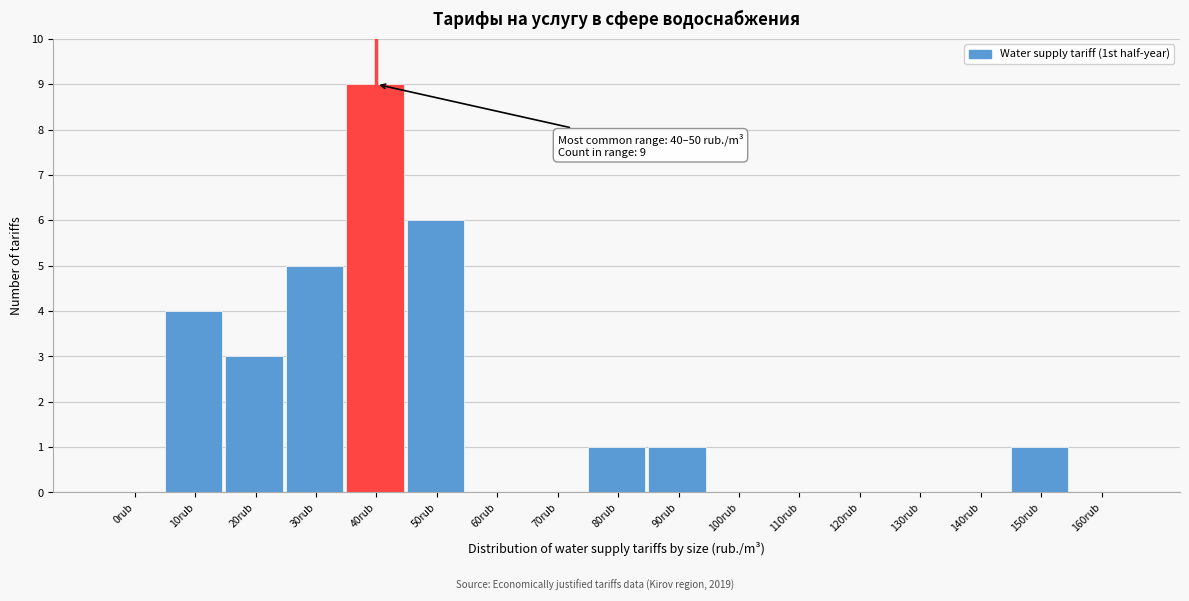

Reading left to right, transcribe all the data shown in this chart.

0rub=0	10rub=4	20rub=3	30rub=5	40rub=9	50rub=6	60rub=0	70rub=0	80rub=1	90rub=1	100rub=0	110rub=0	120rub=0	130rub=0	140rub=0	150rub=1	160rub=0